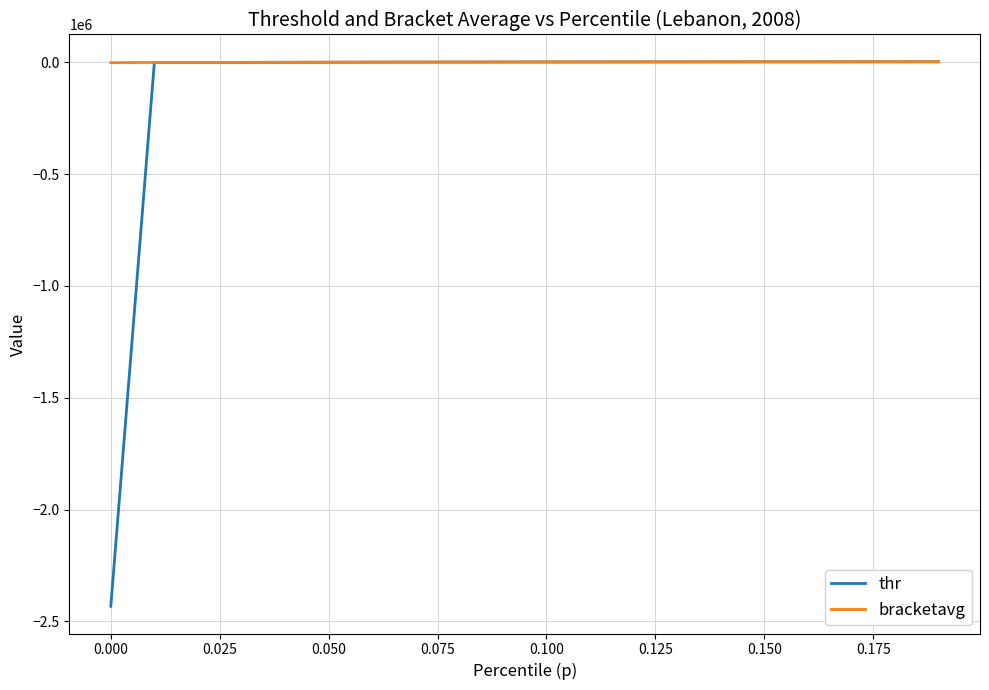

Which series has the largest total across all categories?

bracketavg